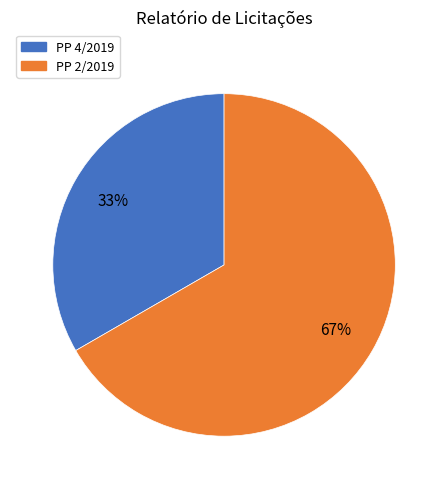

What percentage is the PP 2/2019 slice, to the nearest percent?

67%